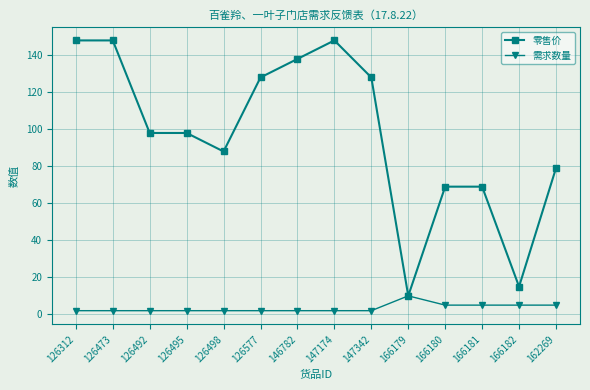

Reading left to right, extract all data points from this chart.

零售价: 148	148	98	98	88	128	138	148	128	10	69	69	15	79
需求数量: 2	2	2	2	2	2	2	2	2	10	5	5	5	5